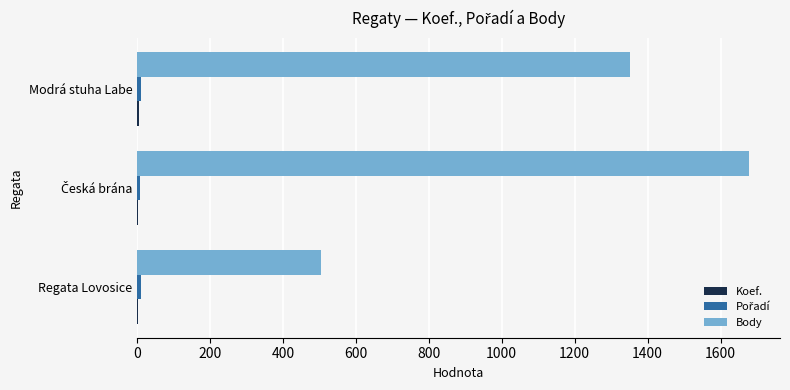

Which series has the largest total across all categories?

Body